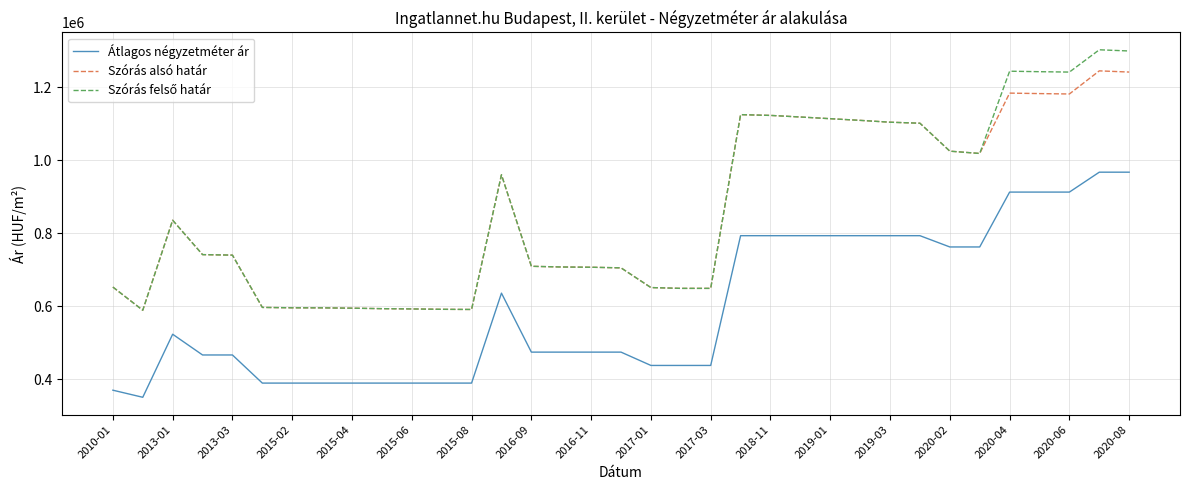

True or false: Átlagos négyzetméter ár and Szórás alsó határ cross at least once.

False